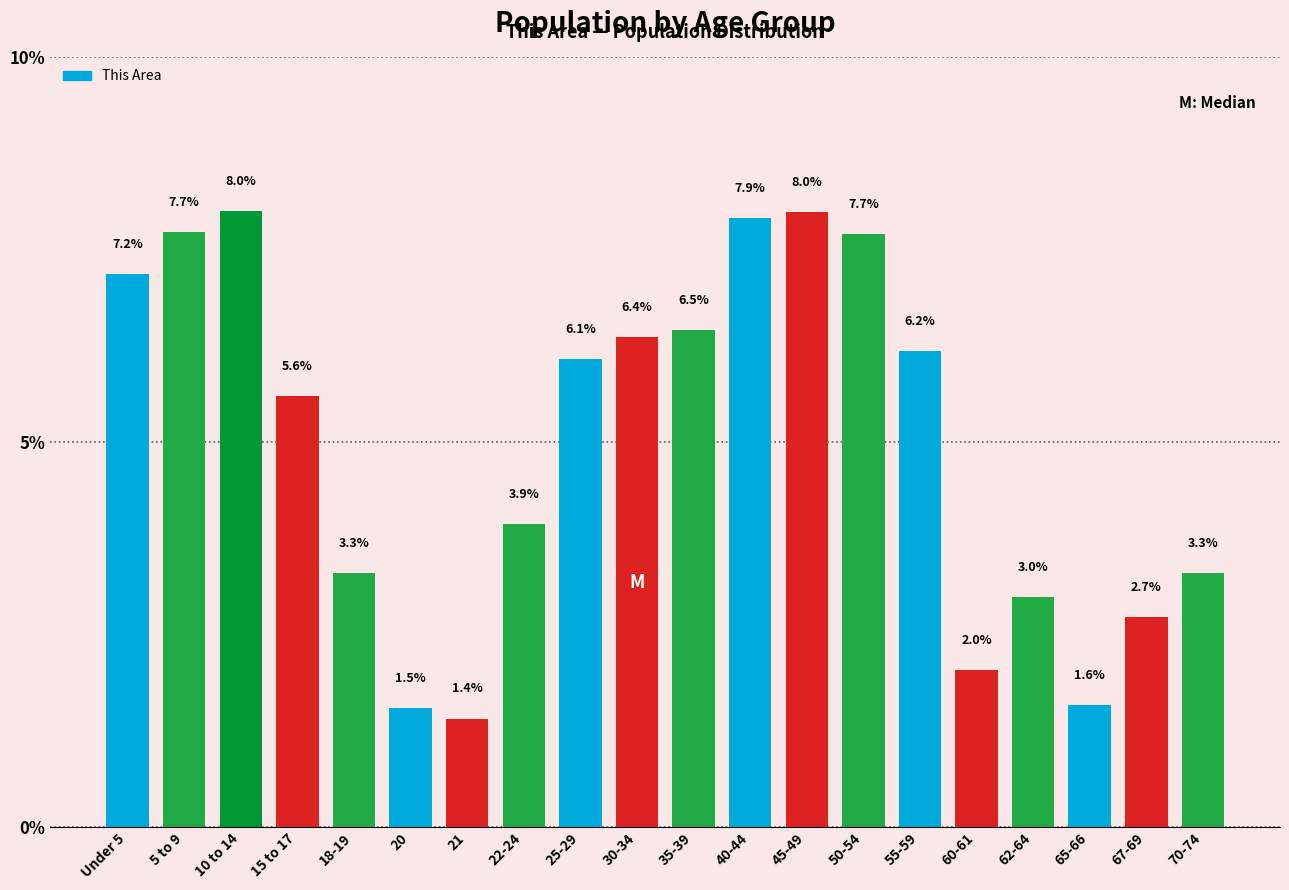

Reading left to right, extract all data points from this chart.

7.2	7.7	8.0	5.6	3.3	1.5	1.4	3.9	6.1	6.4	6.5	7.9	8.0	7.7	6.2	2.0	3.0	1.6	2.7	3.3